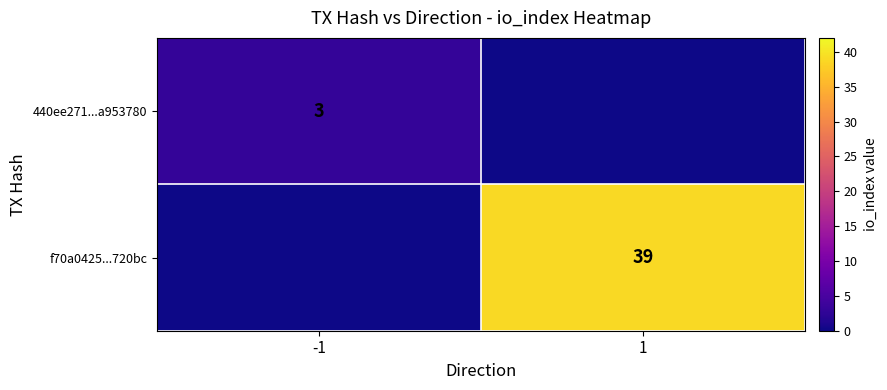

At which category does the chart reach its minimum across all series?

-1